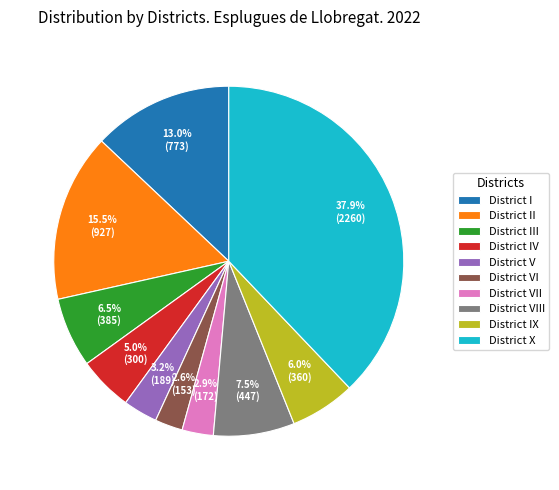

To the nearest percent, what is the difference between the District I and District X slice percentages?

25%